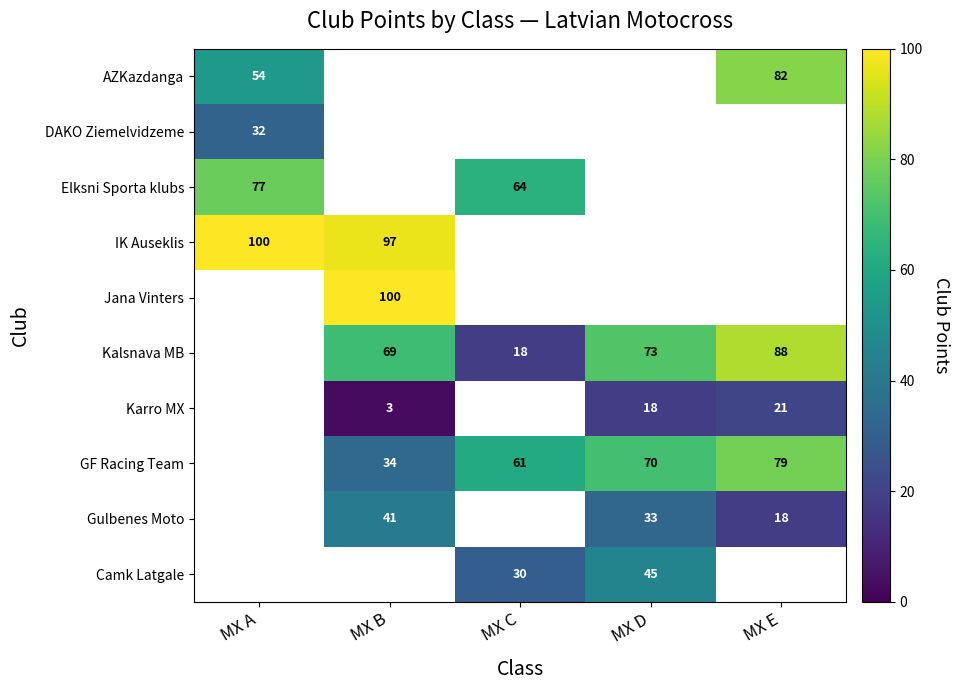

The value of Gulbenes Moto at MX B is 28. True or false?

False